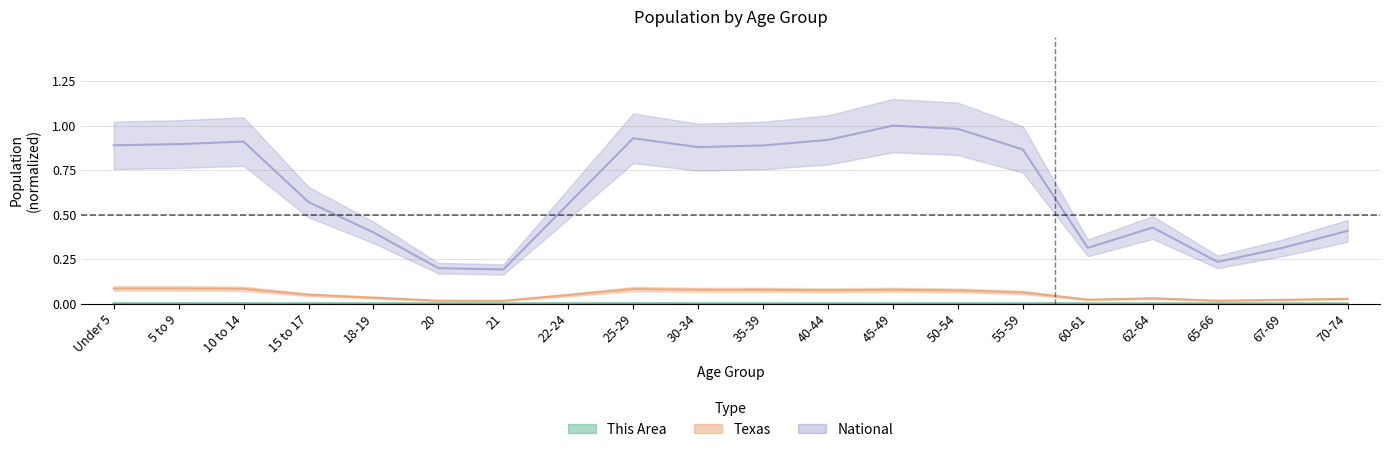

At which category does Texas reach its first local valley?

21